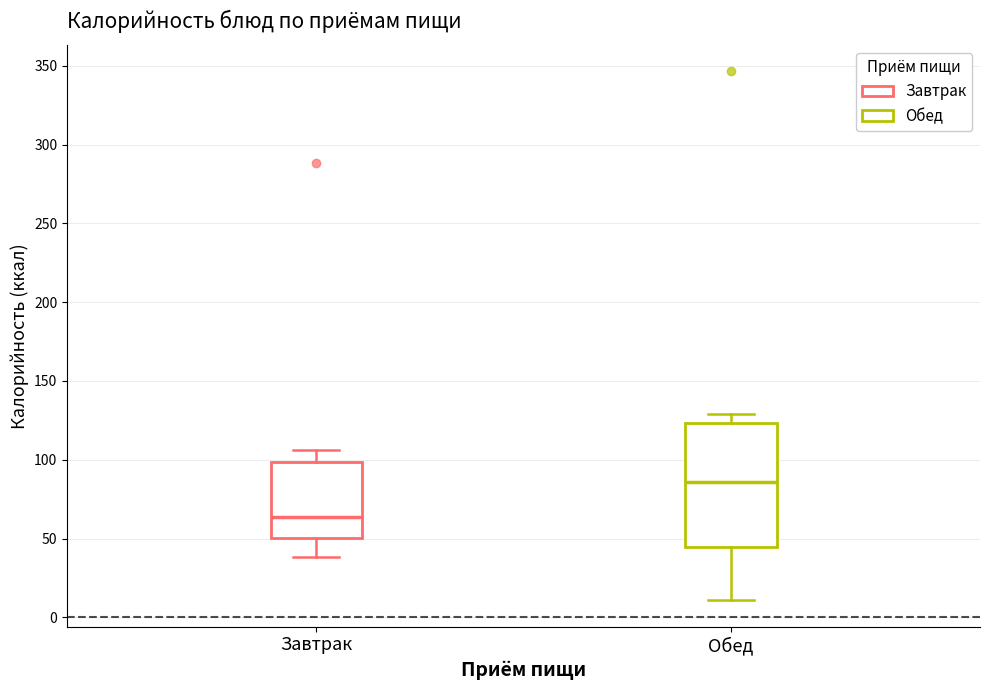

Where is the upper edge of the box for Завтрак on the y-axis? The values are not printed on the chart, so give them approximately, as read against the axis.

100